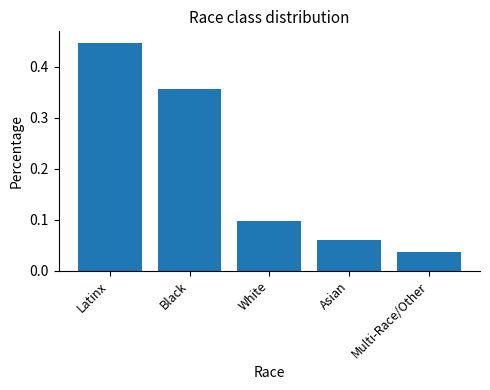

What position from the left is Asian?

4